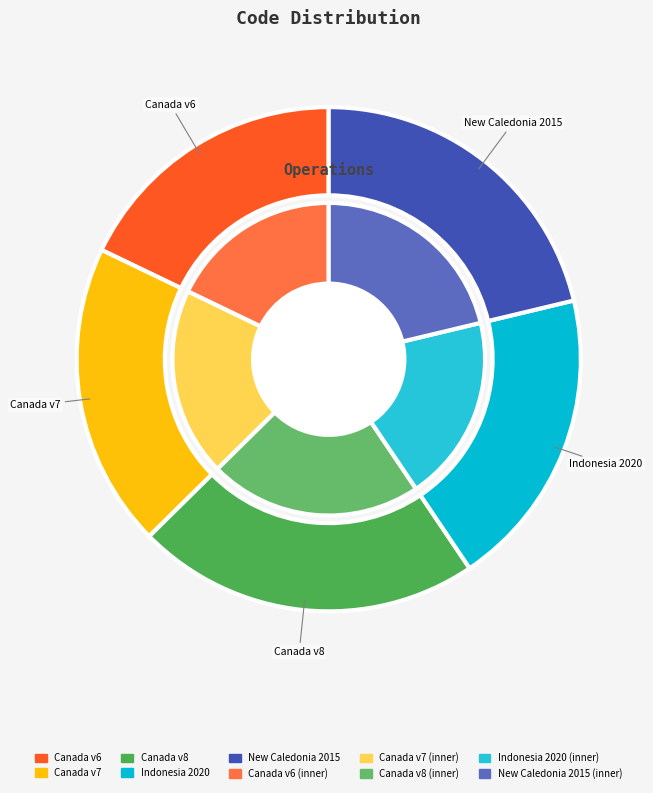

What percentage is the New Caledonia velocity model 2015 slice, to the nearest percent?

21%